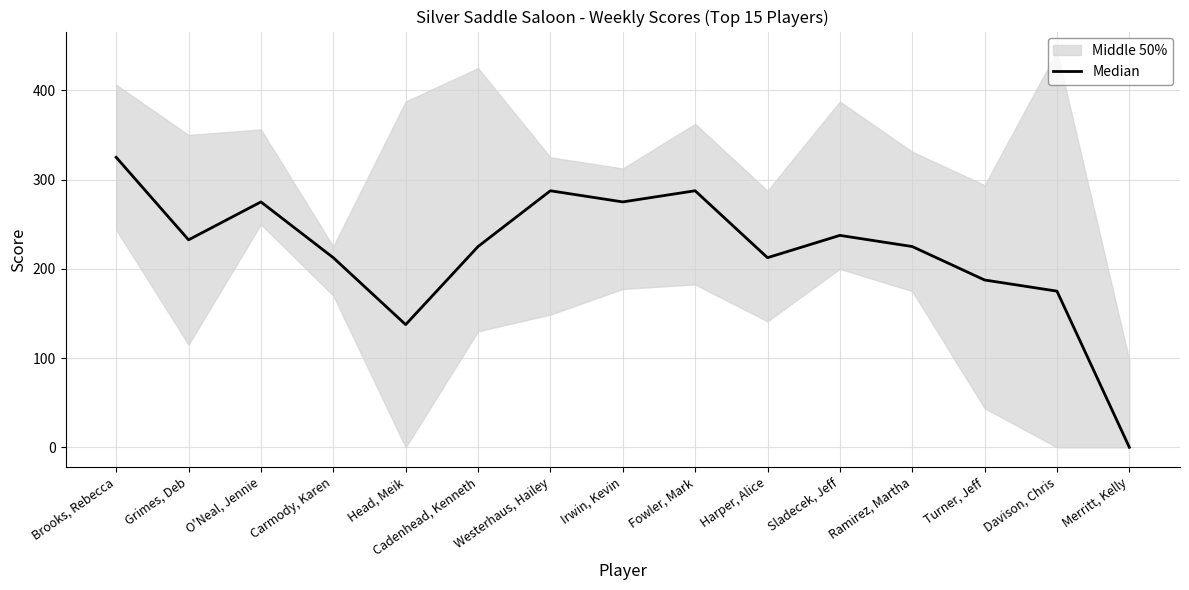

At which label does the data first exceed 225?

Brooks, Rebecca